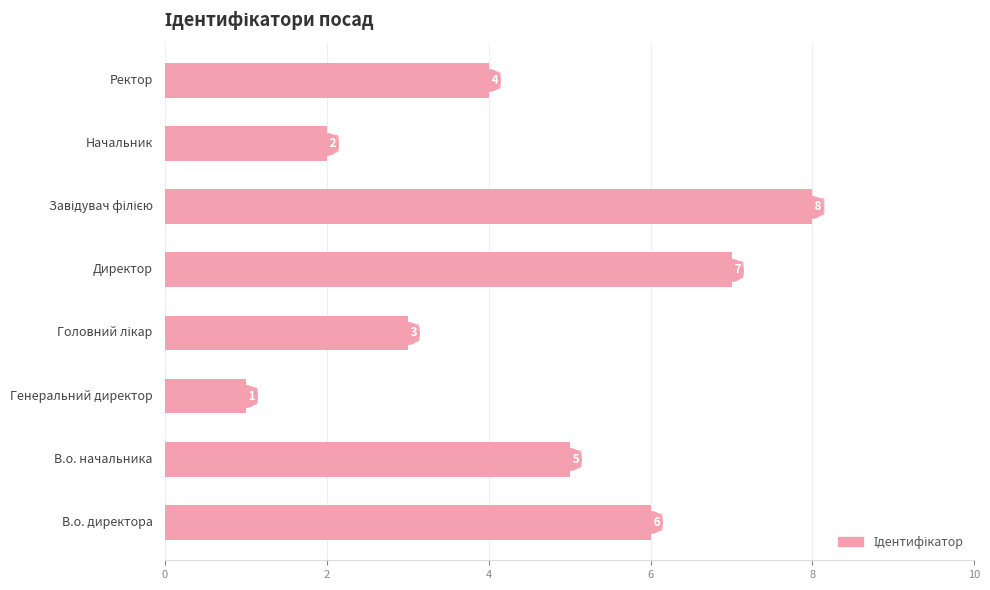

Count the values in the range 3 to 7.

5